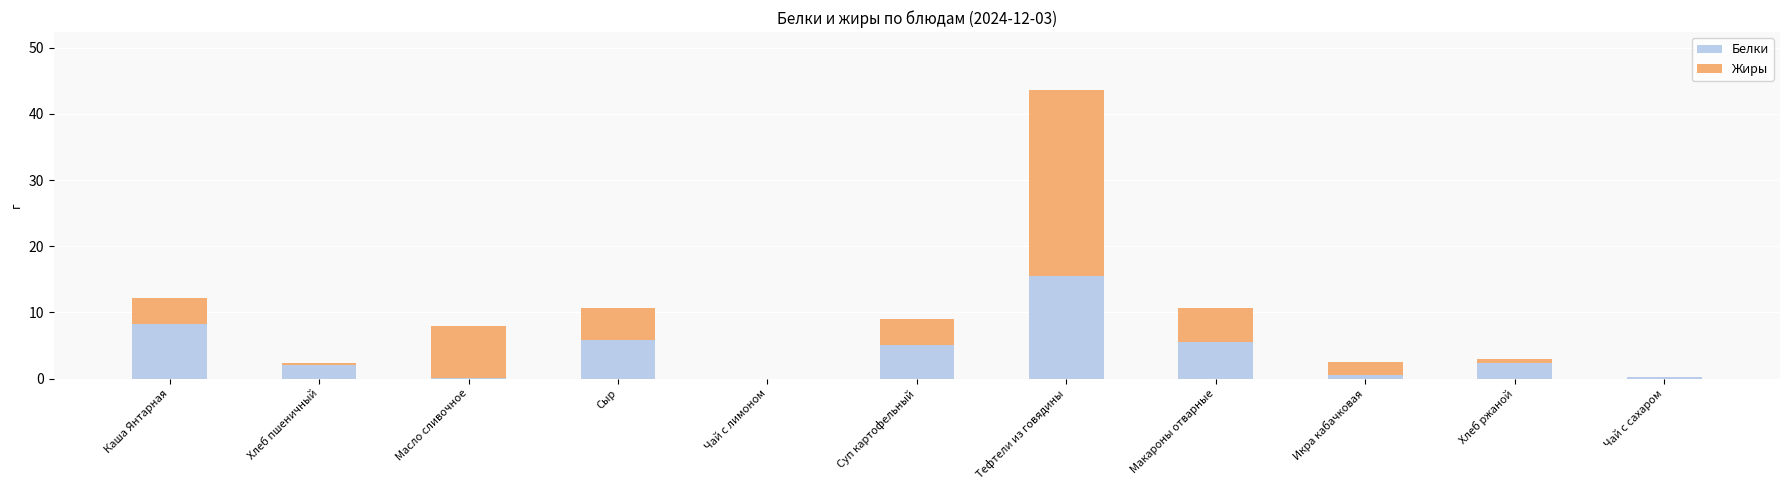

What is the sum of the Белки values at Суп картофельный and Макароны отварные?

10.6